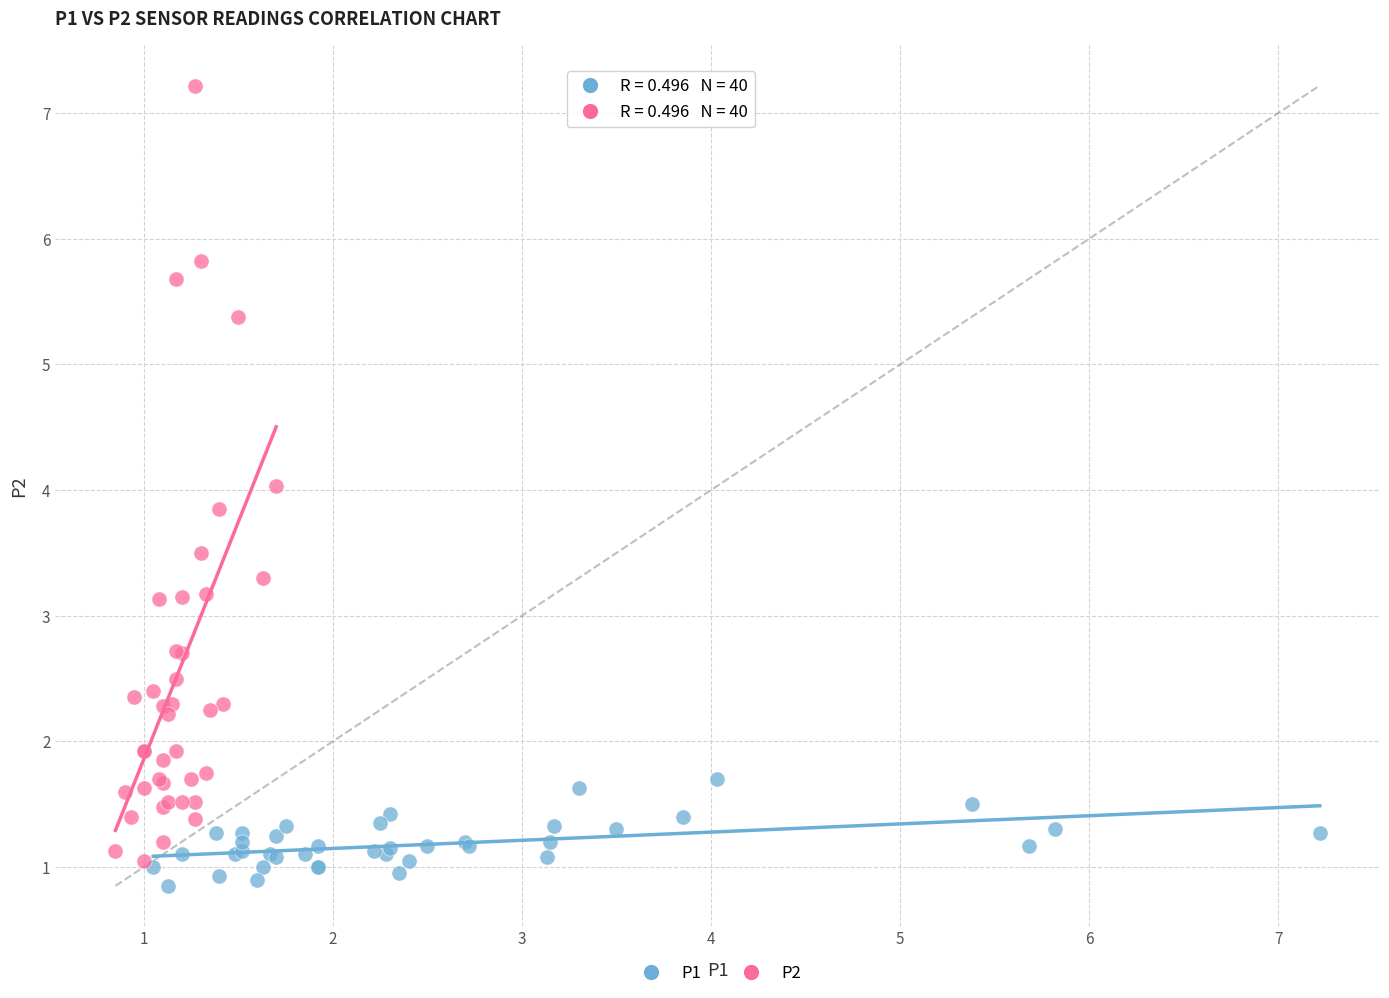

Which series reaches the maximum Y coordinate?

P2